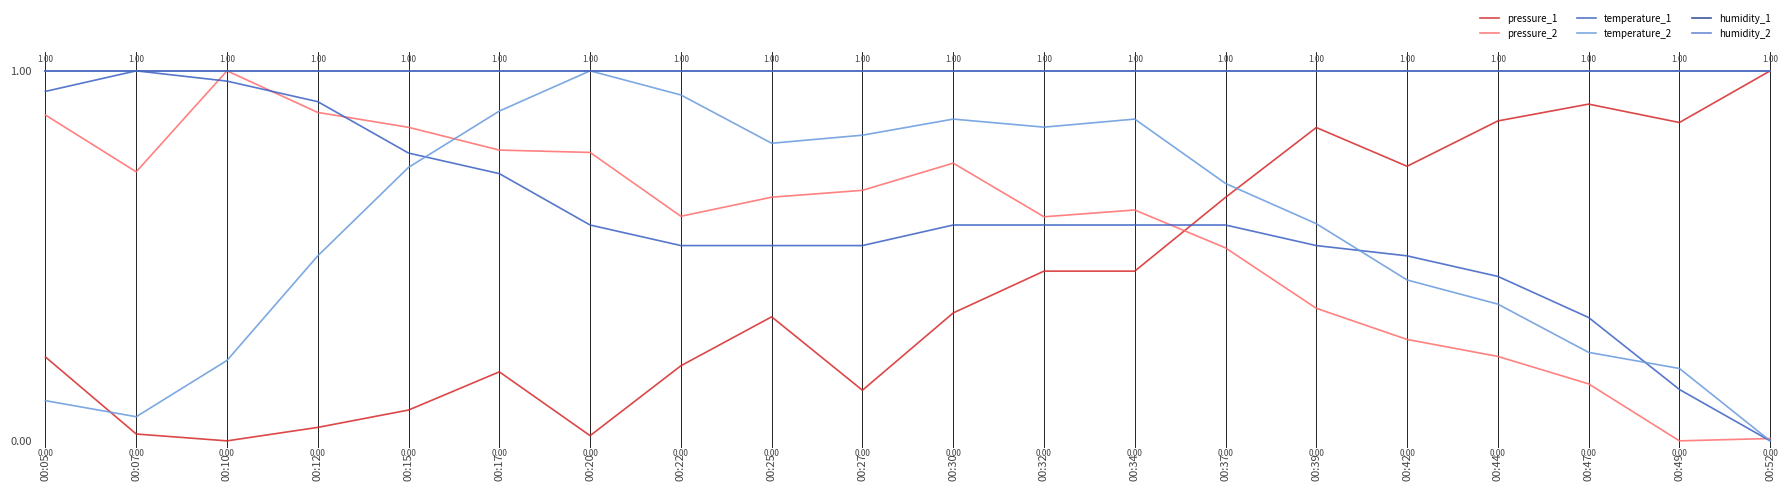

Does the chart display data point markers on the line(s)?

No